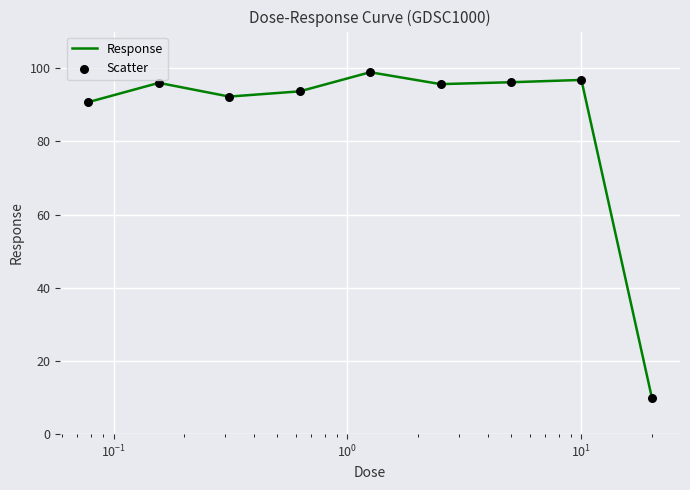

What is the maximum value shown in the chart?

98.9